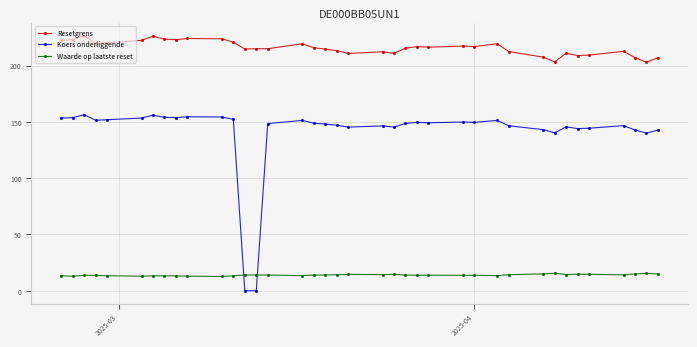

What is the average value of the Waarde op laatste reset series?

13.9